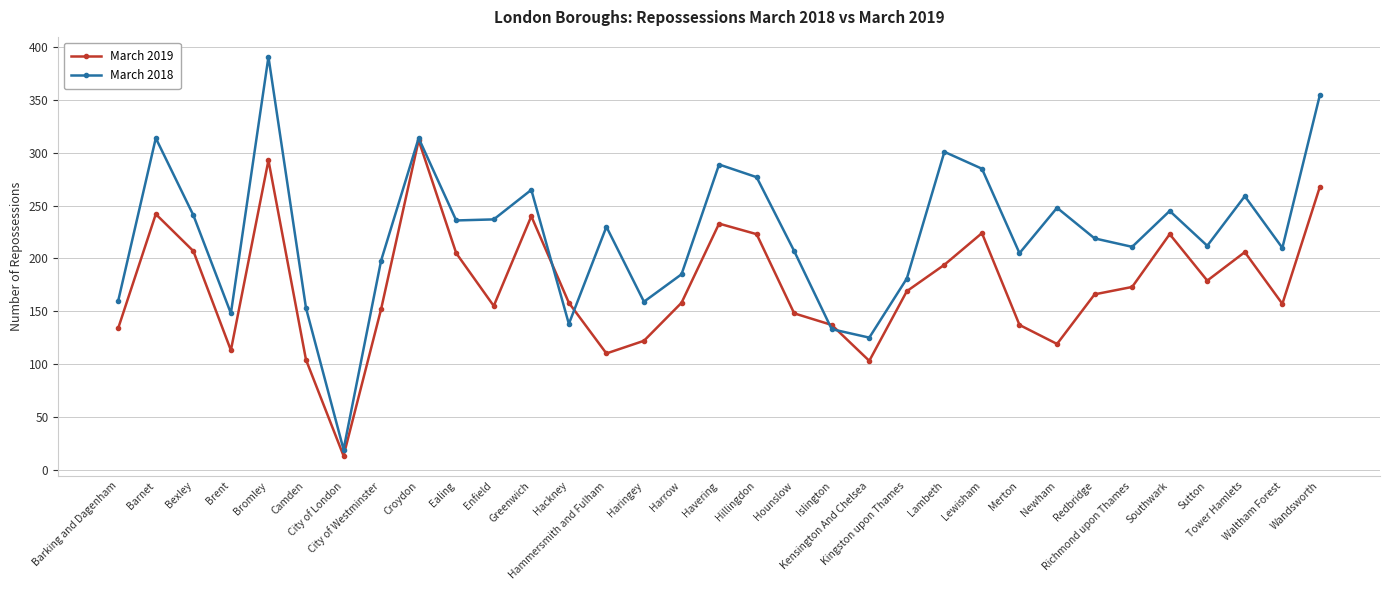

The value of March 2018 at Hillingdon is 277. True or false?

True